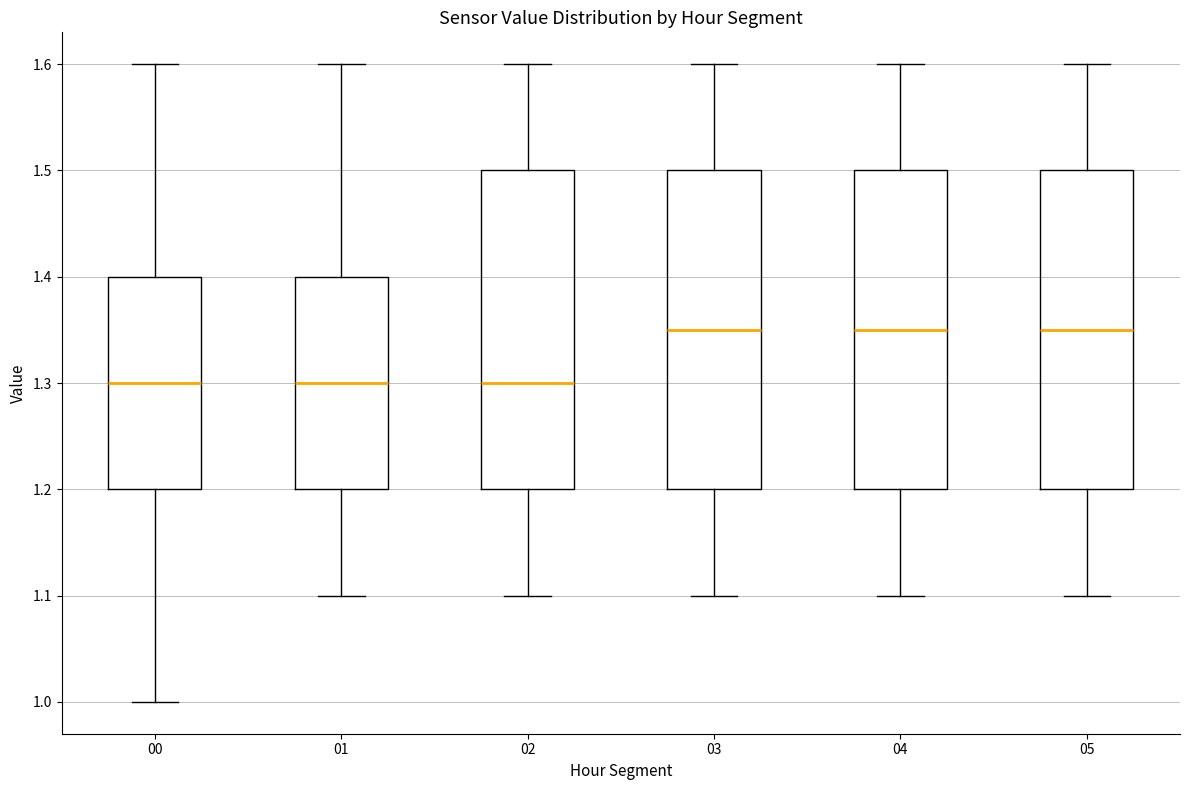

Reading left to right, read every box against the y-axis: the position of its median line, the range the box covers, and the ends of its whiskers. The values are not printed on the chart, so give them approximately, as read against the axis.

00: median 1.30, box 1.20 to 1.40, whiskers 1.00 to 1.60
01: median 1.30, box 1.20 to 1.40, whiskers 1.10 to 1.60
02: median 1.30, box 1.20 to 1.50, whiskers 1.10 to 1.60
03: median 1.35, box 1.20 to 1.50, whiskers 1.10 to 1.60
04: median 1.35, box 1.20 to 1.50, whiskers 1.10 to 1.60
05: median 1.35, box 1.20 to 1.50, whiskers 1.10 to 1.60